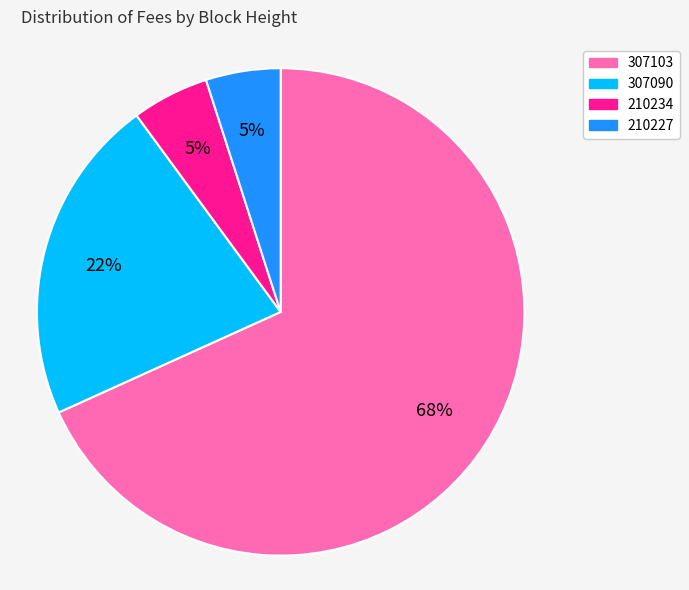

To the nearest percent, what is the difference between the 307090 and 210234 slice percentages?

17%